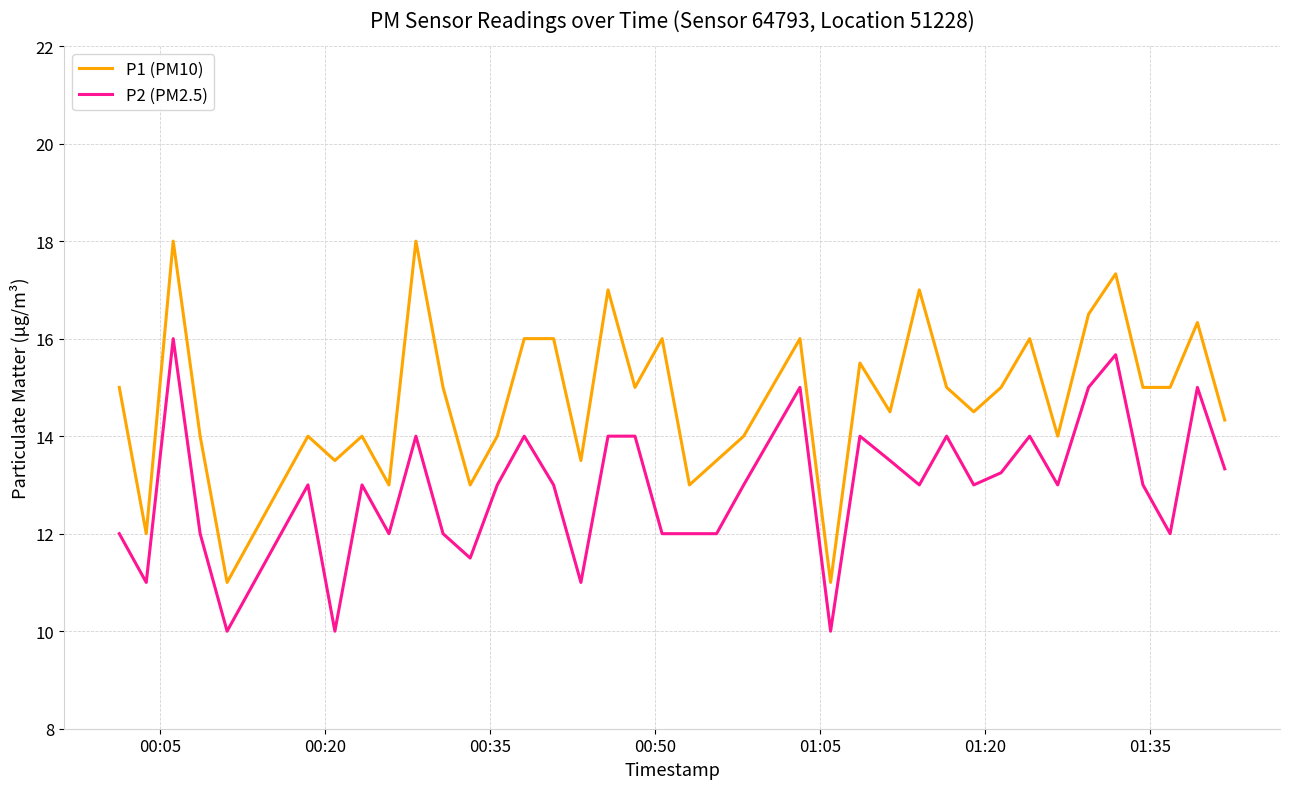

True or false: P1 (PM10) and P2 (PM2.5) cross at least once.

False